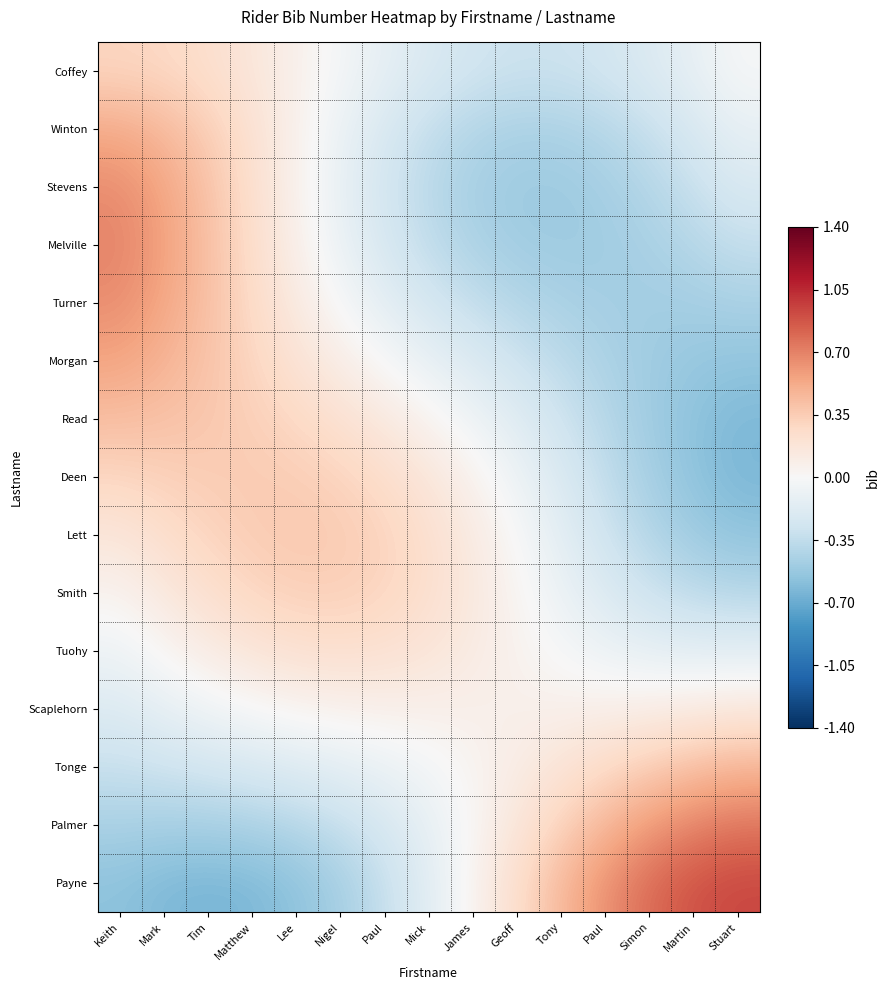

What is the spread (max minus min) of values at James?

0.6